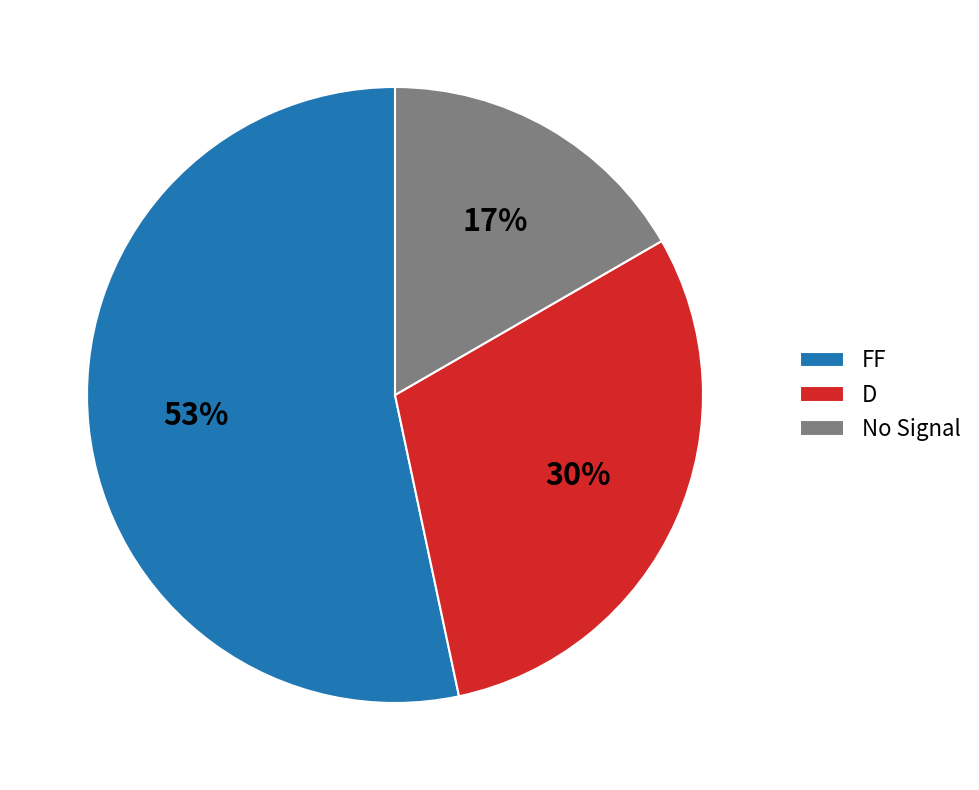

Which slice represents more than half of the pie?

FF